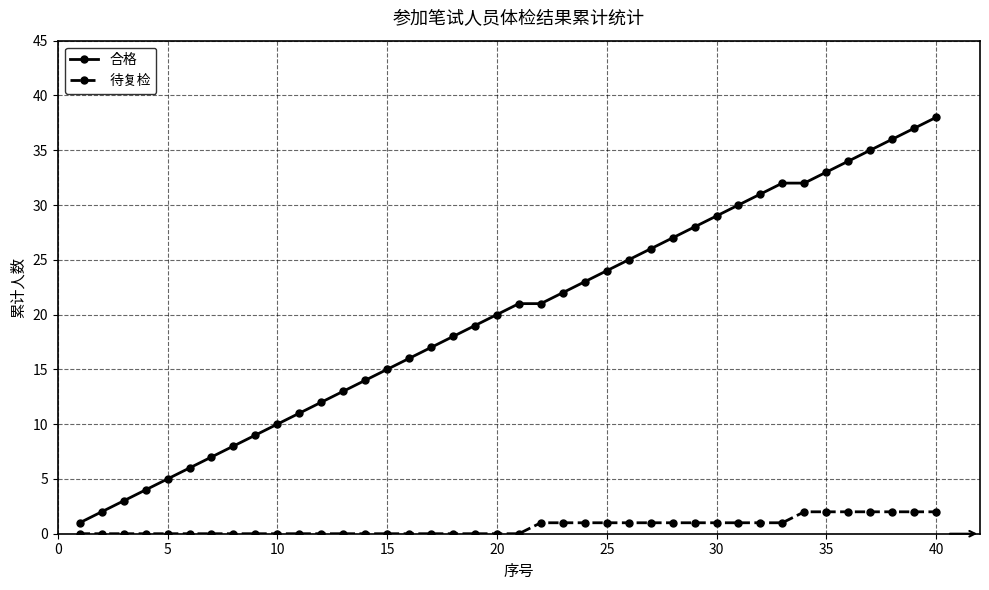

How many lines are shown in the chart?

2